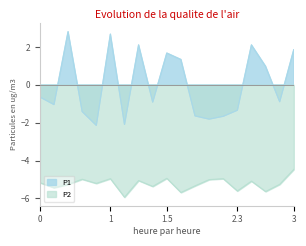

True or false: P2 and P1 cross at least once.

False